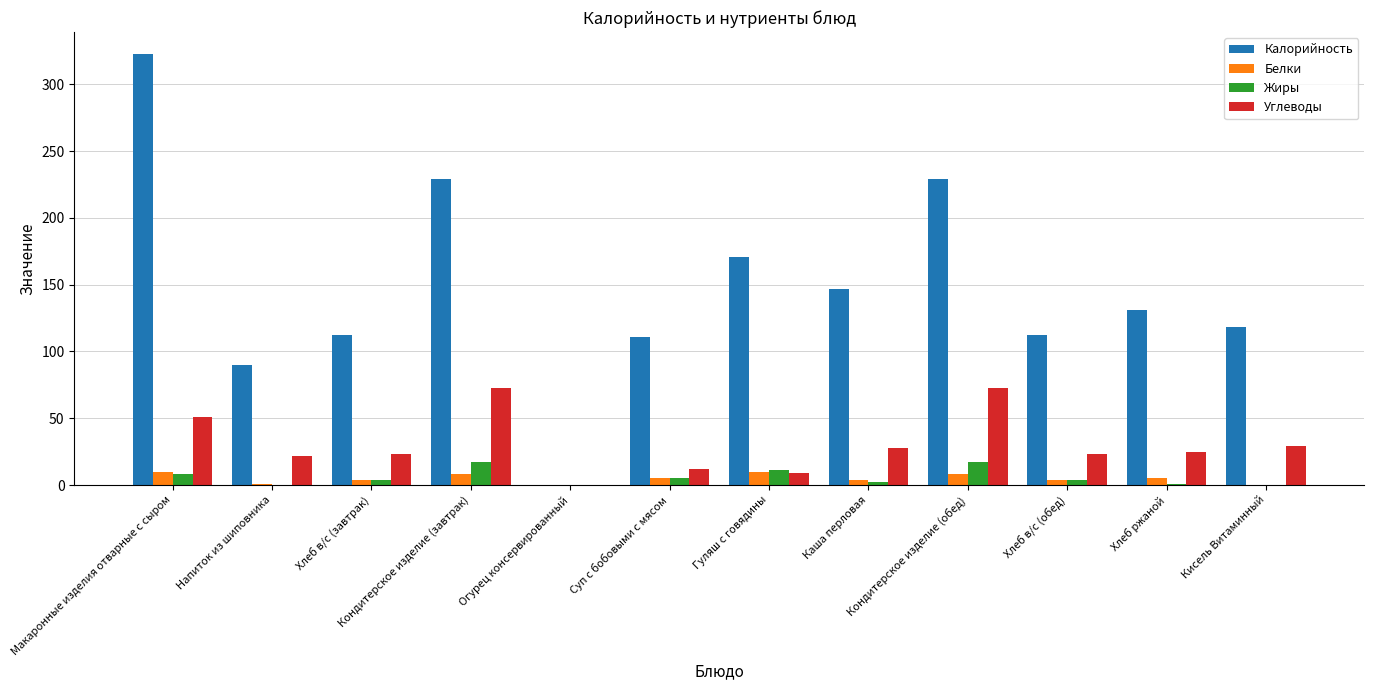

Is it true that Углеводы equals 22 at Напиток из шиповника?

True